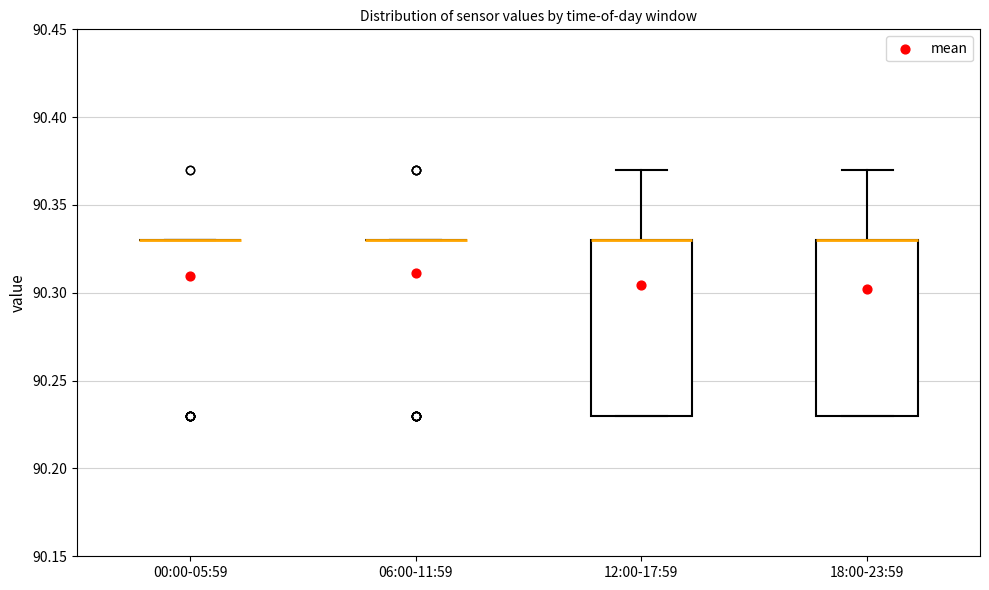

Reading left to right, read every box against the y-axis: the position of its median line, the range the box covers, and the ends of its whiskers. The values are not printed on the chart, so give them approximately, as read against the axis.

00:00-05:59: box collapsed to a line at 90.33, whiskers 90.33 to 90.33
06:00-11:59: box collapsed to a line at 90.33, whiskers 90.33 to 90.33
12:00-17:59: median 90.33 (drawn on the box's upper edge), box 90.23 to 90.33, whiskers 90.23 to 90.37
18:00-23:59: median 90.33 (drawn on the box's upper edge), box 90.23 to 90.33, whiskers 90.23 to 90.37